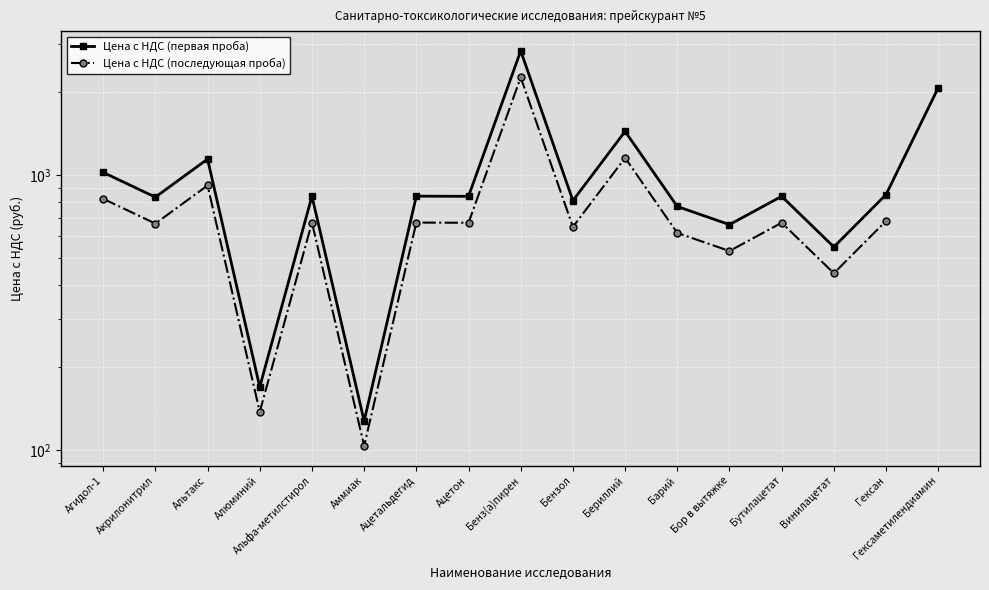

How many lines are shown in the chart?

2